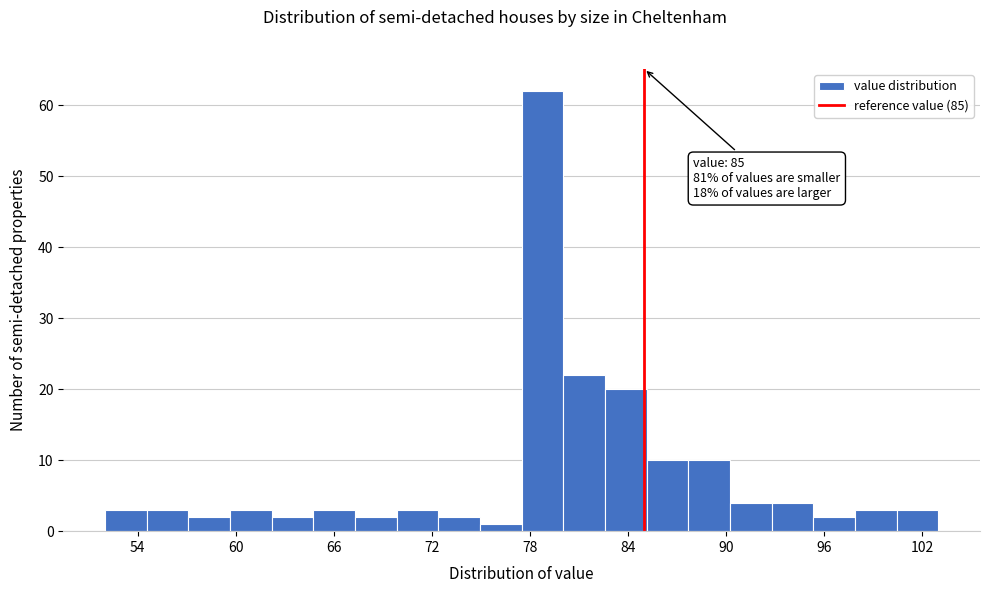

Read against the x-axis, roughly where is the centre of the tallest bar?

79